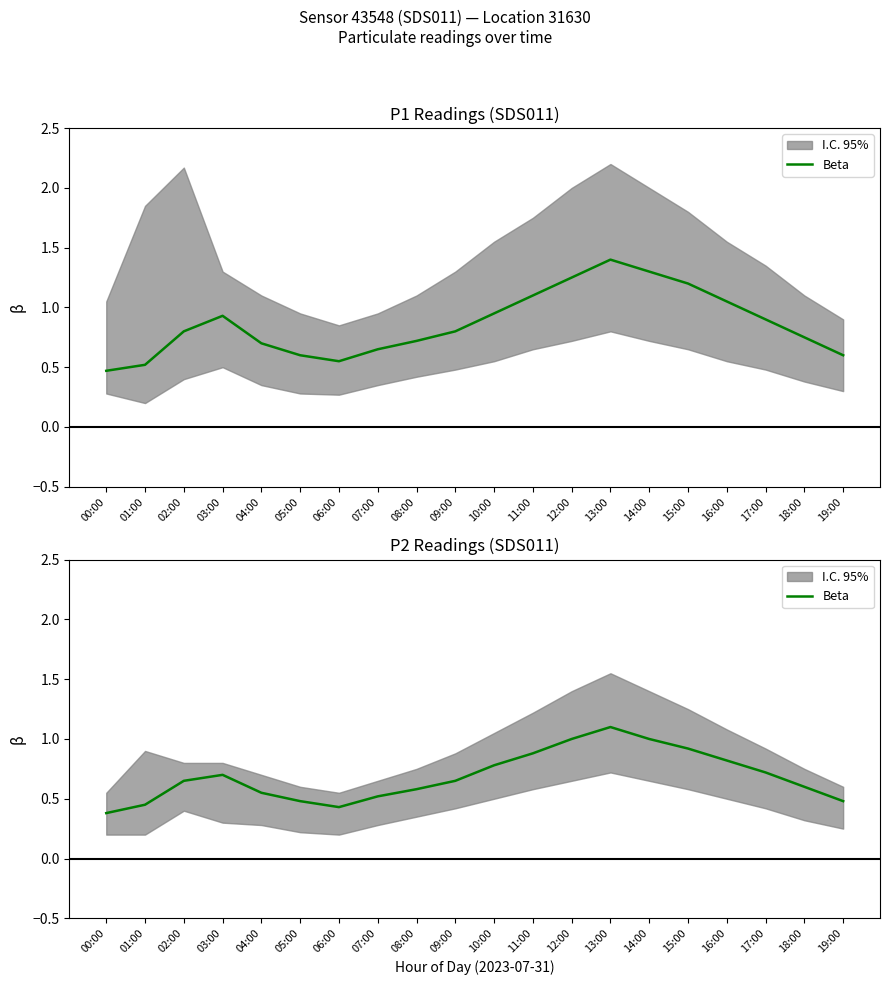

List the labels in order of value, smallest first.

00:00, 06:00, 01:00, 05:00, 19:00, 07:00, 04:00, 08:00, 18:00, 02:00, 09:00, 03:00, 17:00, 10:00, 16:00, 11:00, 15:00, 12:00, 14:00, 13:00